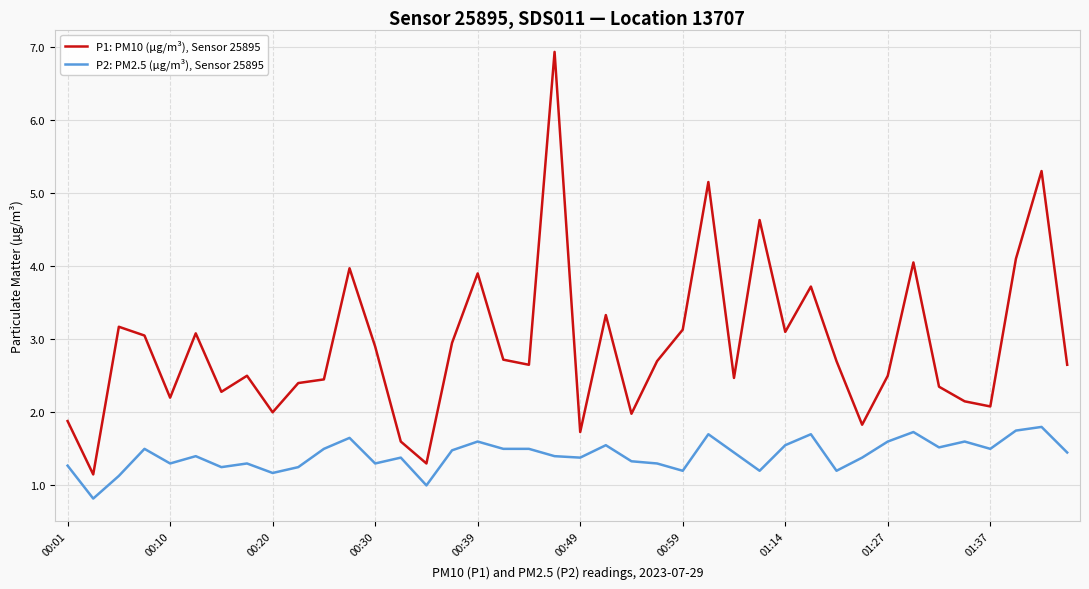

Which series has the largest range (max minus min)?

P1: PM10 (µg/m³), Sensor 25895